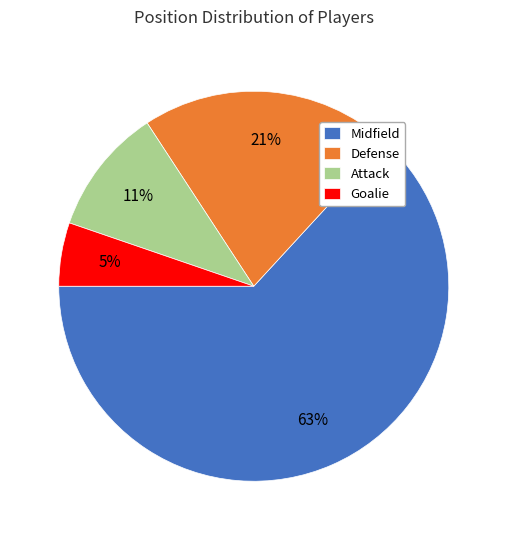

How many segments does this pie chart have?

4